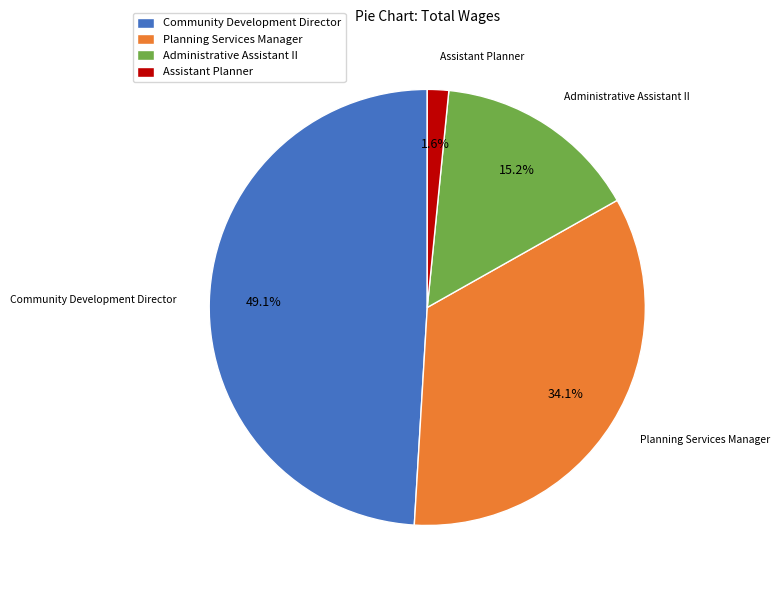

Rank the categories by value from lowest to highest.

Assistant Planner, Administrative Assistant II, Planning Services Manager, Community Development Director